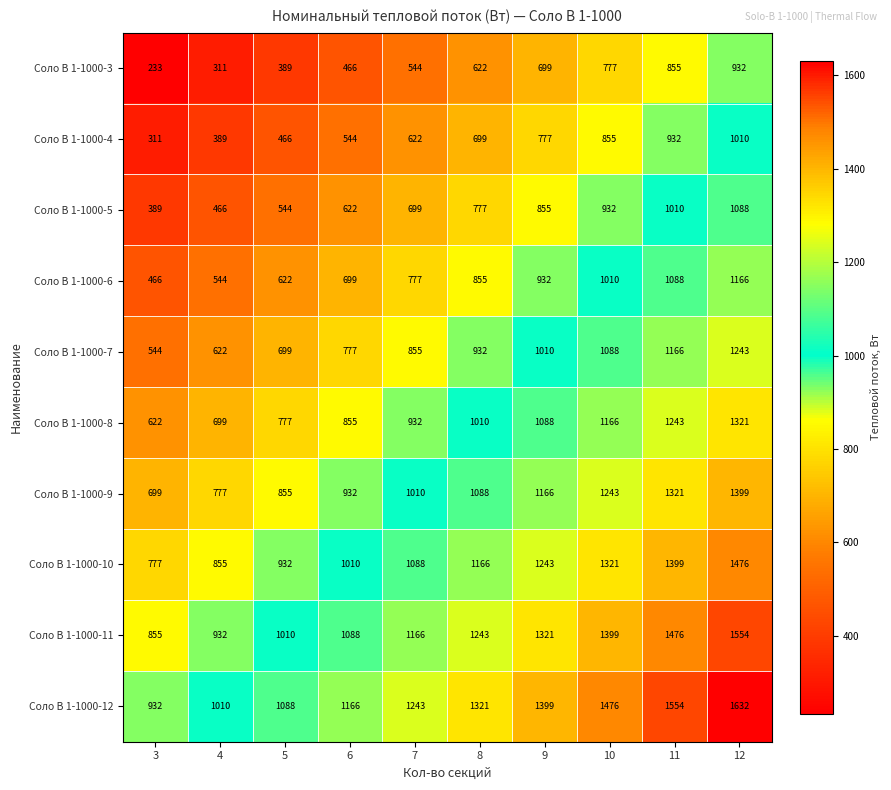

True or false: Соло В 1-1000-5 has a value of 932 at 10.

True